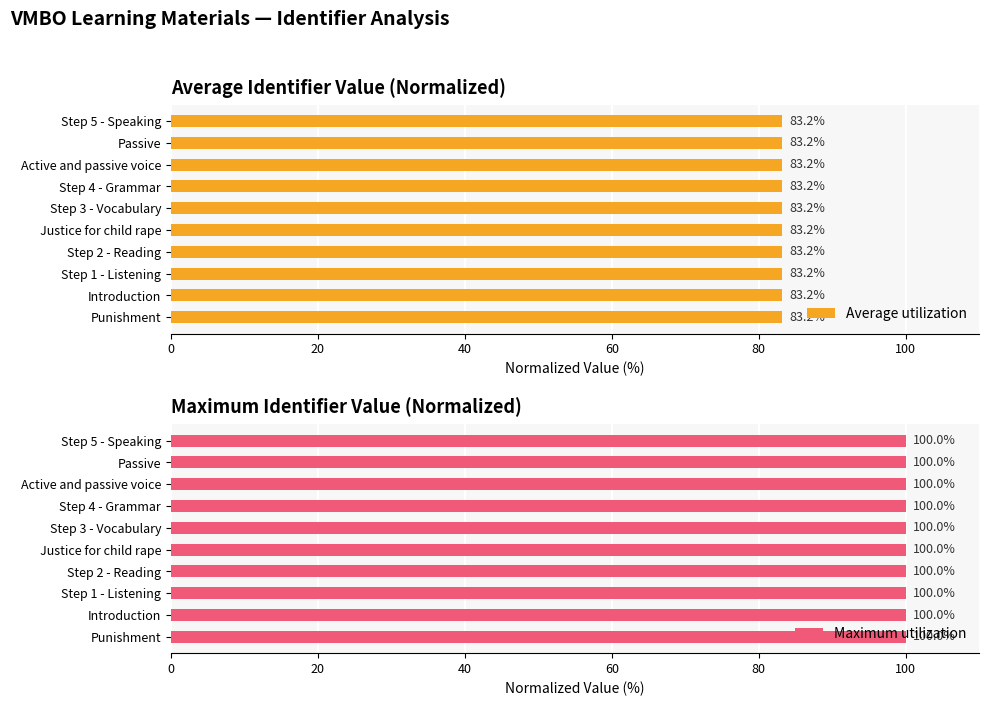

True or false: Maximum utilization has a value of 100.0 at Step 1 - Listening.

True